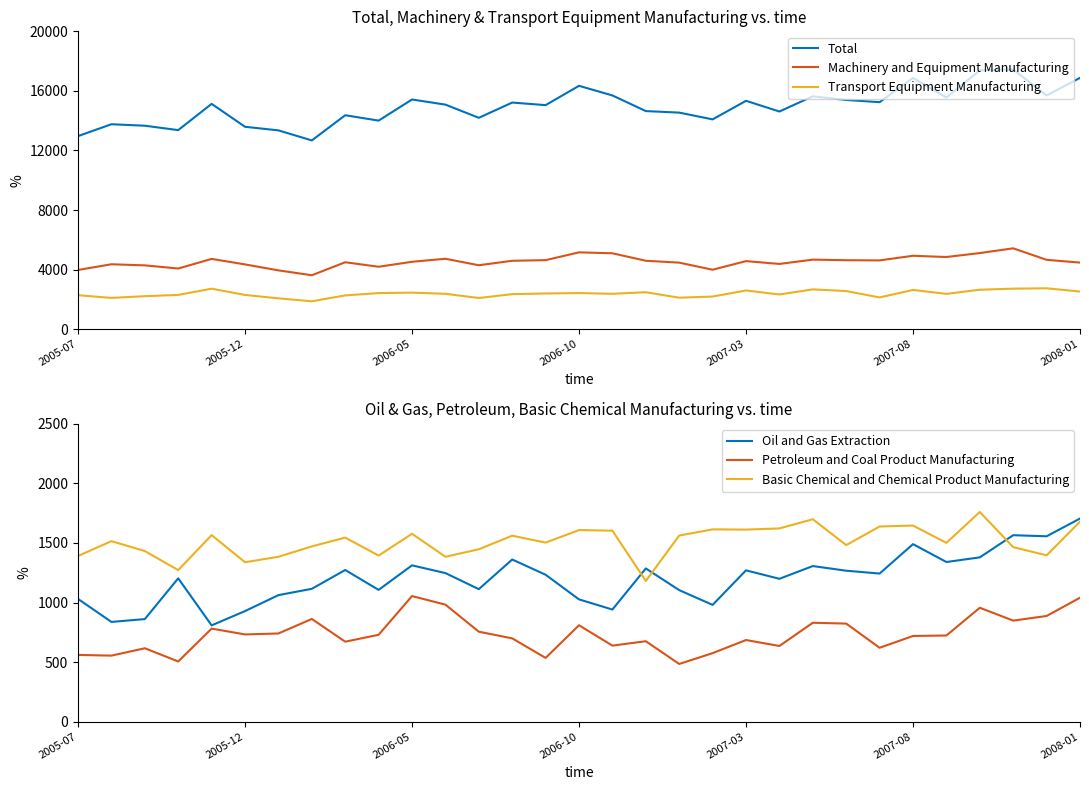

True or false: Transport Equipment Manufacturing and Total cross at least once.

False